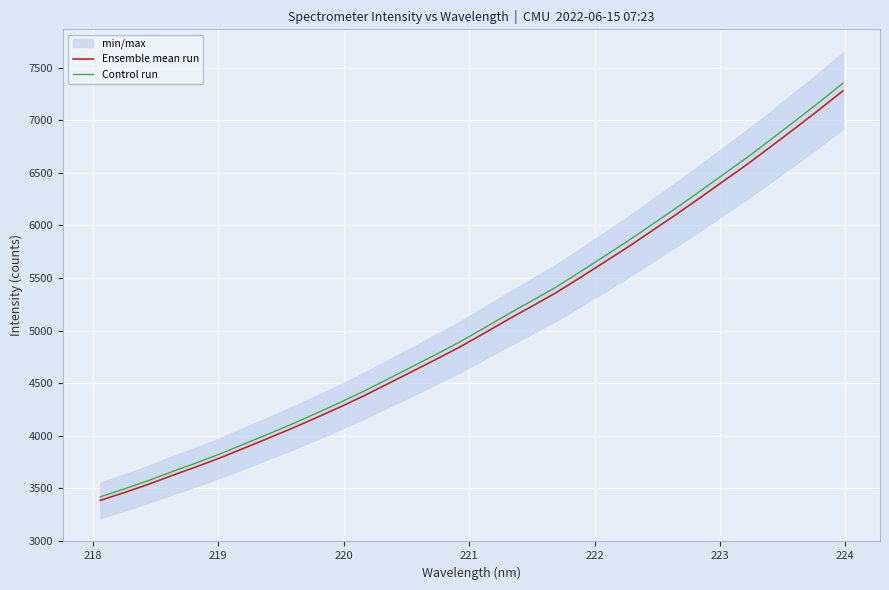

True or false: Ensemble mean run and Control run cross at least once.

False